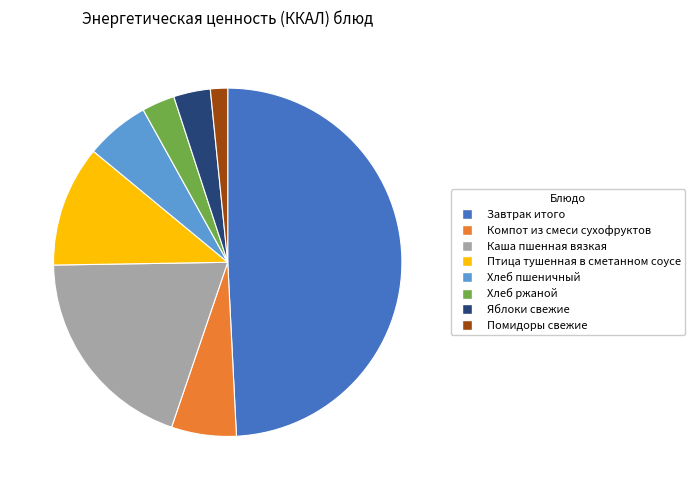

What is the largest slice in the pie chart?

Завтрак итого